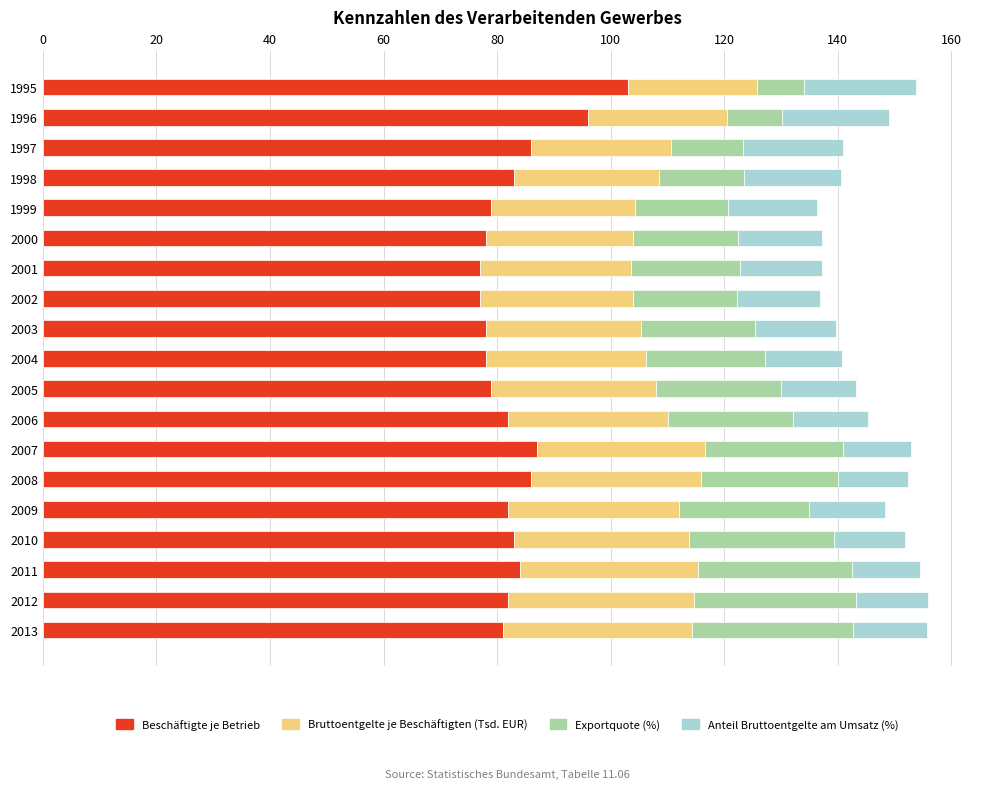

The Beschäftigte je Betrieb series shows 111.0 at 2001. True or false?

False